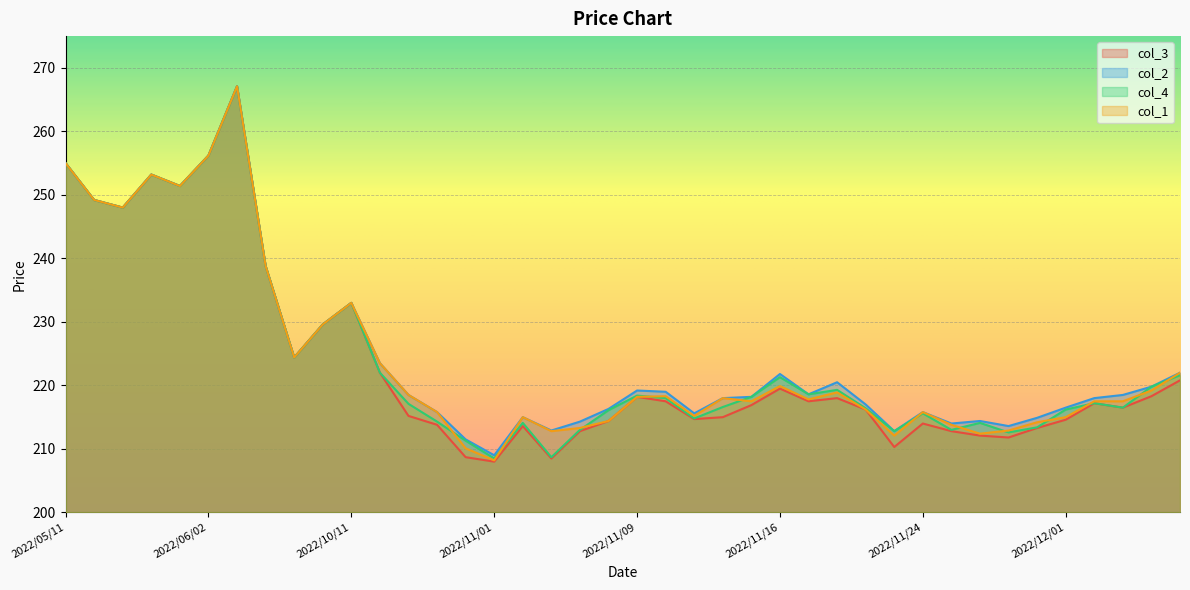

What is the label of the 40th point from the left?

2022/12/07